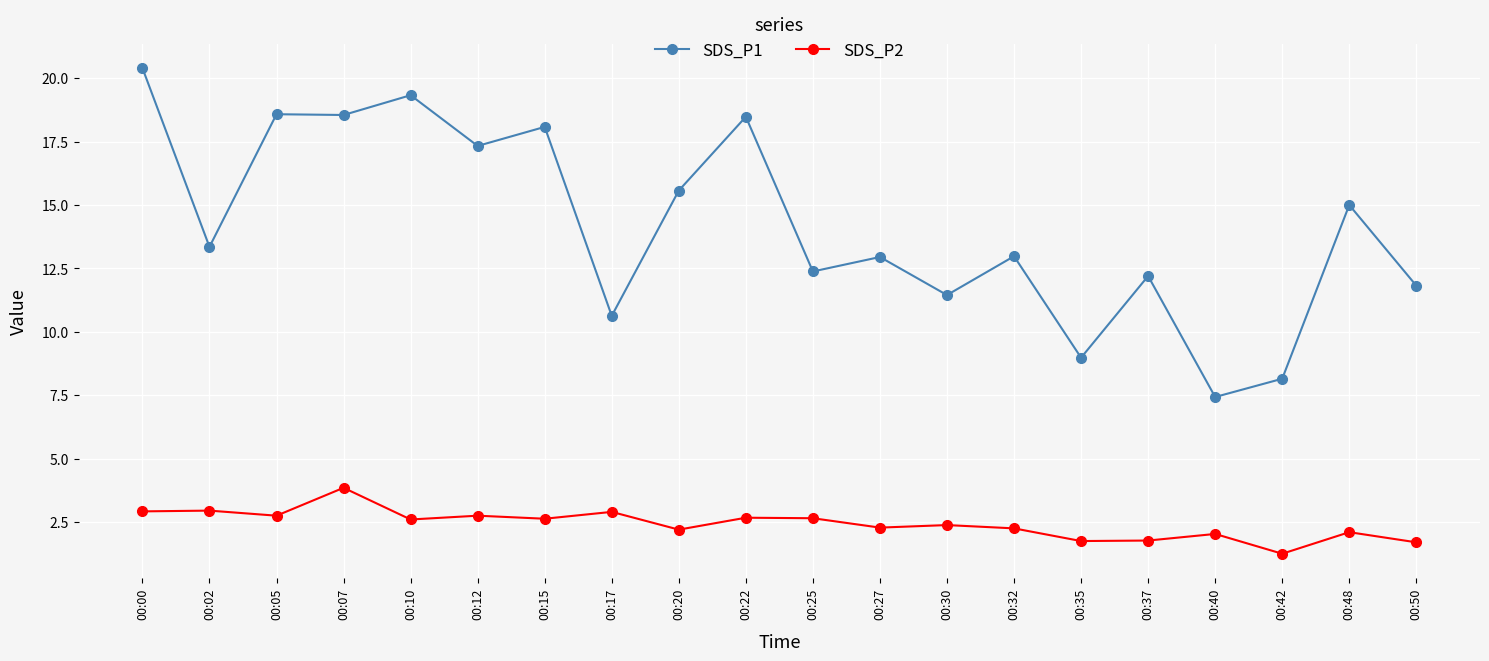

Which category has the lowest value in the SDS_P1 series?

00:40